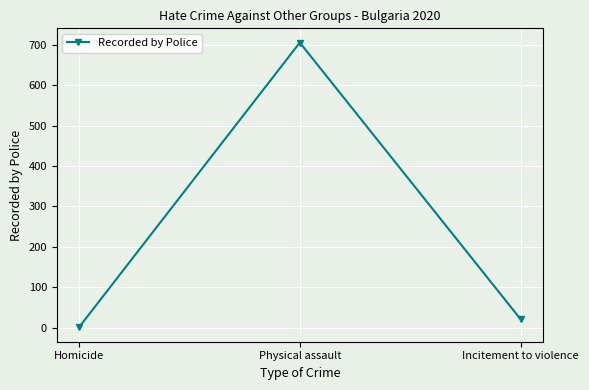

Which category has the highest value across all series?

Physical assault